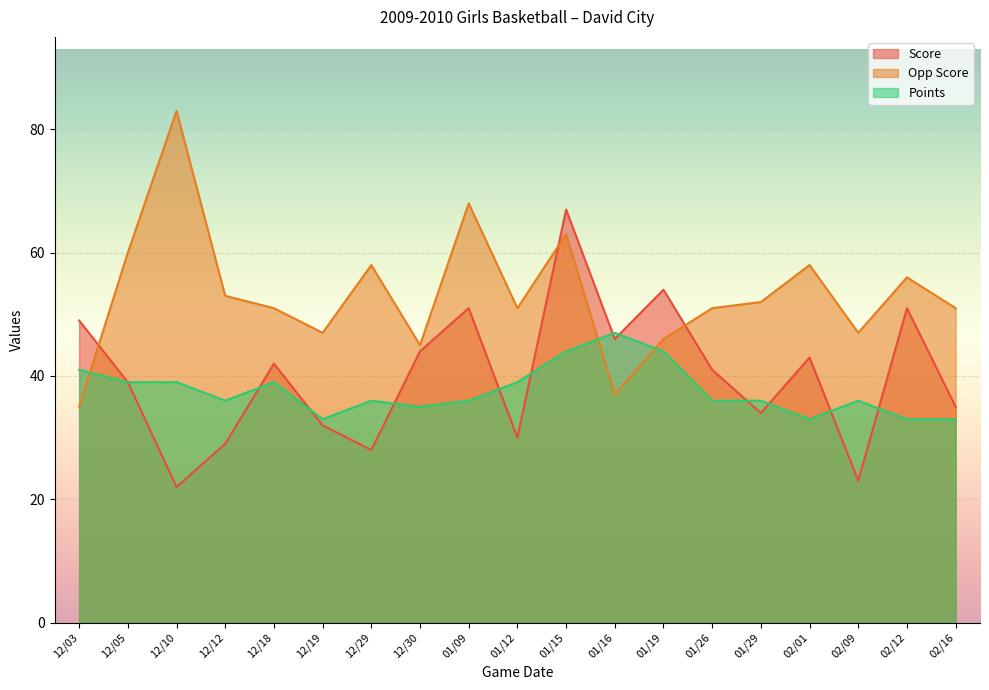

What value does the Opp Score series have at 02/09, to the nearest 10?

50